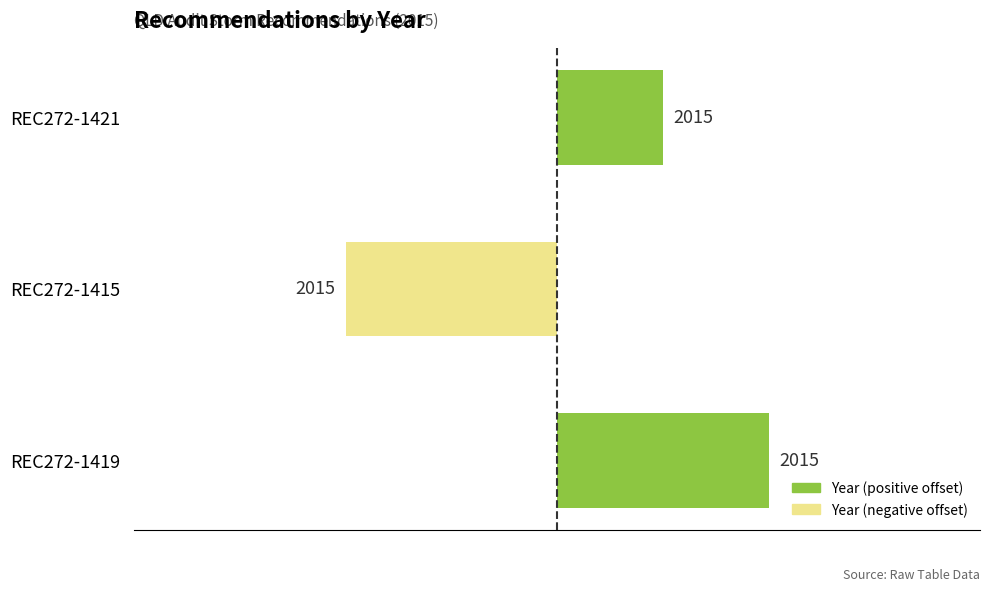

Does the chart contain any negative values?

Yes